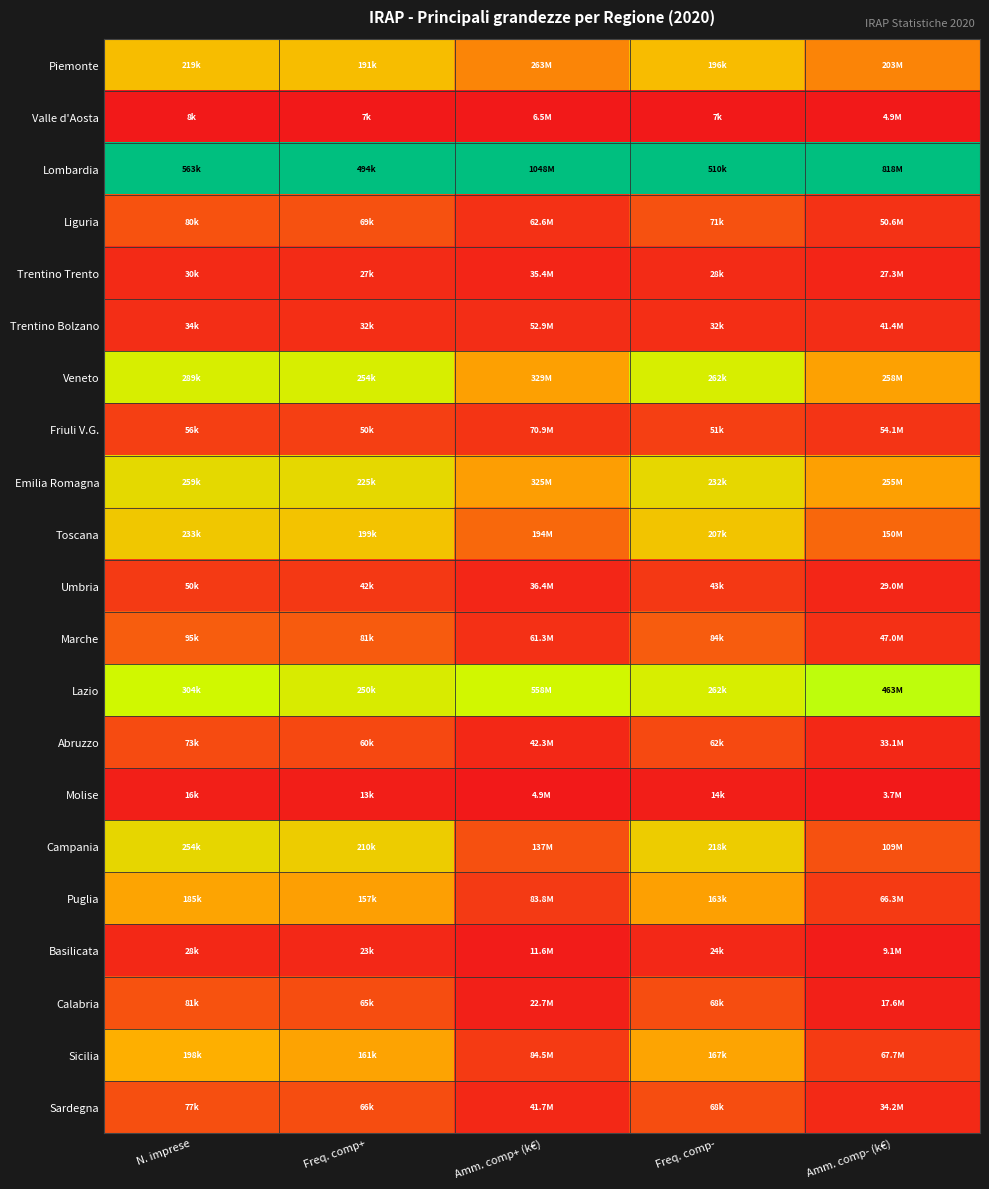

Reading left to right, what are all the values shown in this chart?

Piemonte: N. imprese=0.4	Freq. comp+=0.4	Amm. comp+ (k€)=0.2	Freq. comp-=0.4	Amm. comp- (k€)=0.2
Valle d'Aosta: N. imprese=0.0	Freq. comp+=0.0	Amm. comp+ (k€)=0.0	Freq. comp-=0.0	Amm. comp- (k€)=0.0
Lombardia: N. imprese=1.0	Freq. comp+=1.0	Amm. comp+ (k€)=1.0	Freq. comp-=1.0	Amm. comp- (k€)=1.0
Liguria: N. imprese=0.1	Freq. comp+=0.1	Amm. comp+ (k€)=0.1	Freq. comp-=0.1	Amm. comp- (k€)=0.1
Trentino Trento: N. imprese=0.0	Freq. comp+=0.0	Amm. comp+ (k€)=0.0	Freq. comp-=0.0	Amm. comp- (k€)=0.0
Trentino Bolzano: N. imprese=0.0	Freq. comp+=0.1	Amm. comp+ (k€)=0.0	Freq. comp-=0.1	Amm. comp- (k€)=0.0
Veneto: N. imprese=0.5	Freq. comp+=0.5	Amm. comp+ (k€)=0.3	Freq. comp-=0.5	Amm. comp- (k€)=0.3
Friuli V.G.: N. imprese=0.1	Freq. comp+=0.1	Amm. comp+ (k€)=0.1	Freq. comp-=0.1	Amm. comp- (k€)=0.1
Emilia Romagna: N. imprese=0.5	Freq. comp+=0.4	Amm. comp+ (k€)=0.3	Freq. comp-=0.4	Amm. comp- (k€)=0.3
Toscana: N. imprese=0.4	Freq. comp+=0.4	Amm. comp+ (k€)=0.2	Freq. comp-=0.4	Amm. comp- (k€)=0.2
Umbria: N. imprese=0.1	Freq. comp+=0.1	Amm. comp+ (k€)=0.0	Freq. comp-=0.1	Amm. comp- (k€)=0.0
Marche: N. imprese=0.2	Freq. comp+=0.2	Amm. comp+ (k€)=0.1	Freq. comp-=0.2	Amm. comp- (k€)=0.1
Lazio: N. imprese=0.5	Freq. comp+=0.5	Amm. comp+ (k€)=0.5	Freq. comp-=0.5	Amm. comp- (k€)=0.6
Abruzzo: N. imprese=0.1	Freq. comp+=0.1	Amm. comp+ (k€)=0.0	Freq. comp-=0.1	Amm. comp- (k€)=0.0
Molise: N. imprese=0.0	Freq. comp+=0.0	Amm. comp+ (k€)=0.0	Freq. comp-=0.0	Amm. comp- (k€)=0.0
Campania: N. imprese=0.4	Freq. comp+=0.4	Amm. comp+ (k€)=0.1	Freq. comp-=0.4	Amm. comp- (k€)=0.1
Puglia: N. imprese=0.3	Freq. comp+=0.3	Amm. comp+ (k€)=0.1	Freq. comp-=0.3	Amm. comp- (k€)=0.1
Basilicata: N. imprese=0.0	Freq. comp+=0.0	Amm. comp+ (k€)=0.0	Freq. comp-=0.0	Amm. comp- (k€)=0.0
Calabria: N. imprese=0.1	Freq. comp+=0.1	Amm. comp+ (k€)=0.0	Freq. comp-=0.1	Amm. comp- (k€)=0.0
Sicilia: N. imprese=0.3	Freq. comp+=0.3	Amm. comp+ (k€)=0.1	Freq. comp-=0.3	Amm. comp- (k€)=0.1
Sardegna: N. imprese=0.1	Freq. comp+=0.1	Amm. comp+ (k€)=0.0	Freq. comp-=0.1	Amm. comp- (k€)=0.0